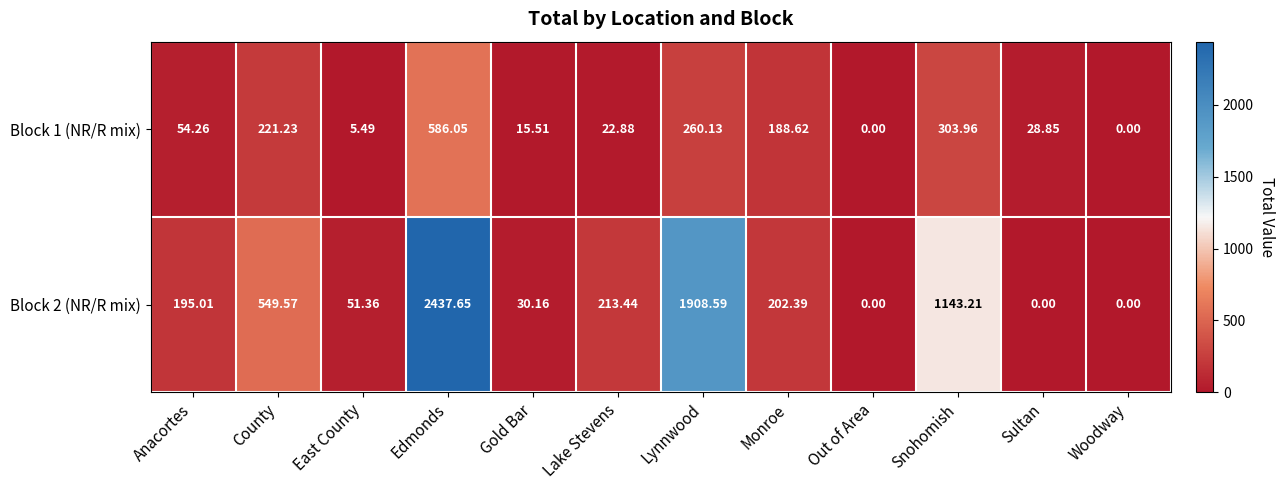

Which category has the highest value in the Block 2 (NR/R mix) series?

Edmonds